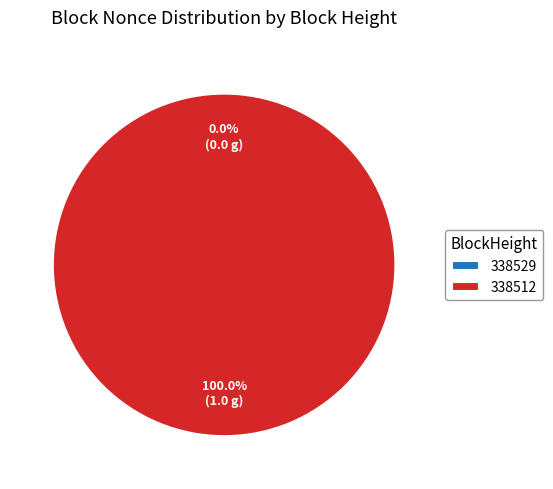

The 338529 slice represents 0% of the pie. True or false?

True